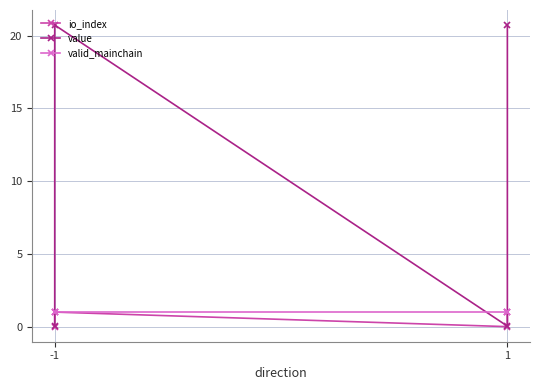

What is the sum of all value values?

41.5